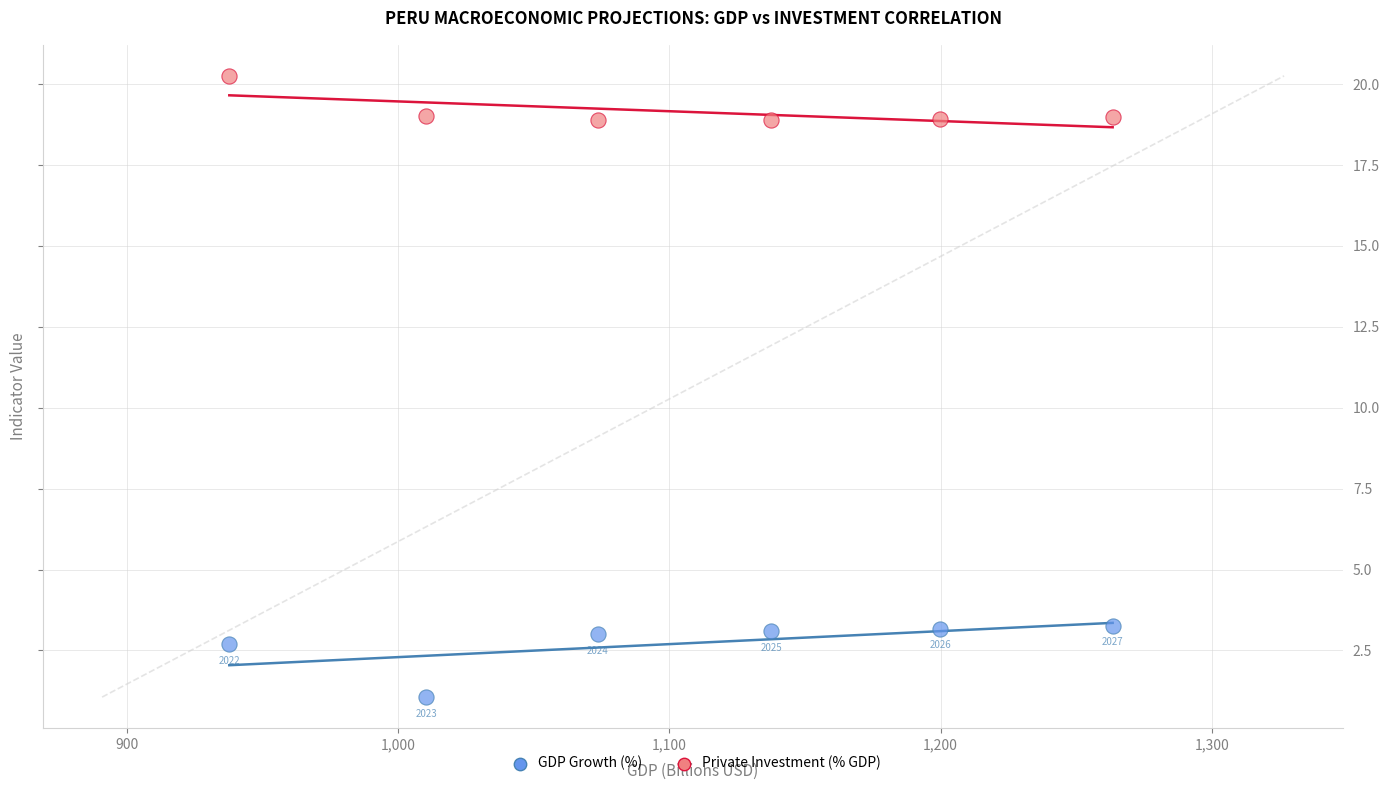

In the GDP Growth (%) series, what Y value is closest to 2?

2.7